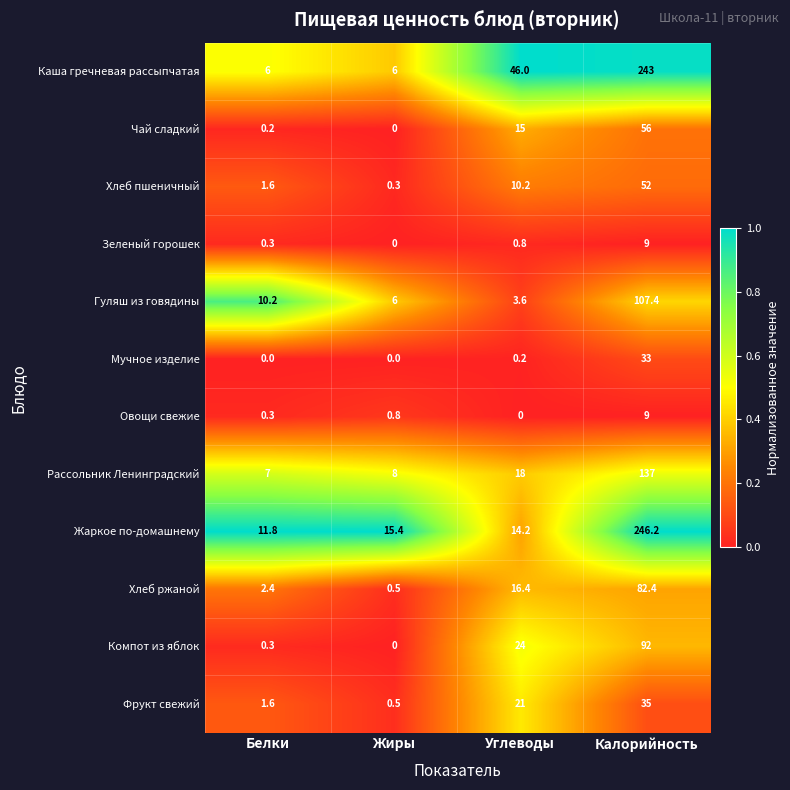

Rank the categories by Жаркое по-домашнему value from highest to lowest.

Калорийность, Жиры, Углеводы, Белки